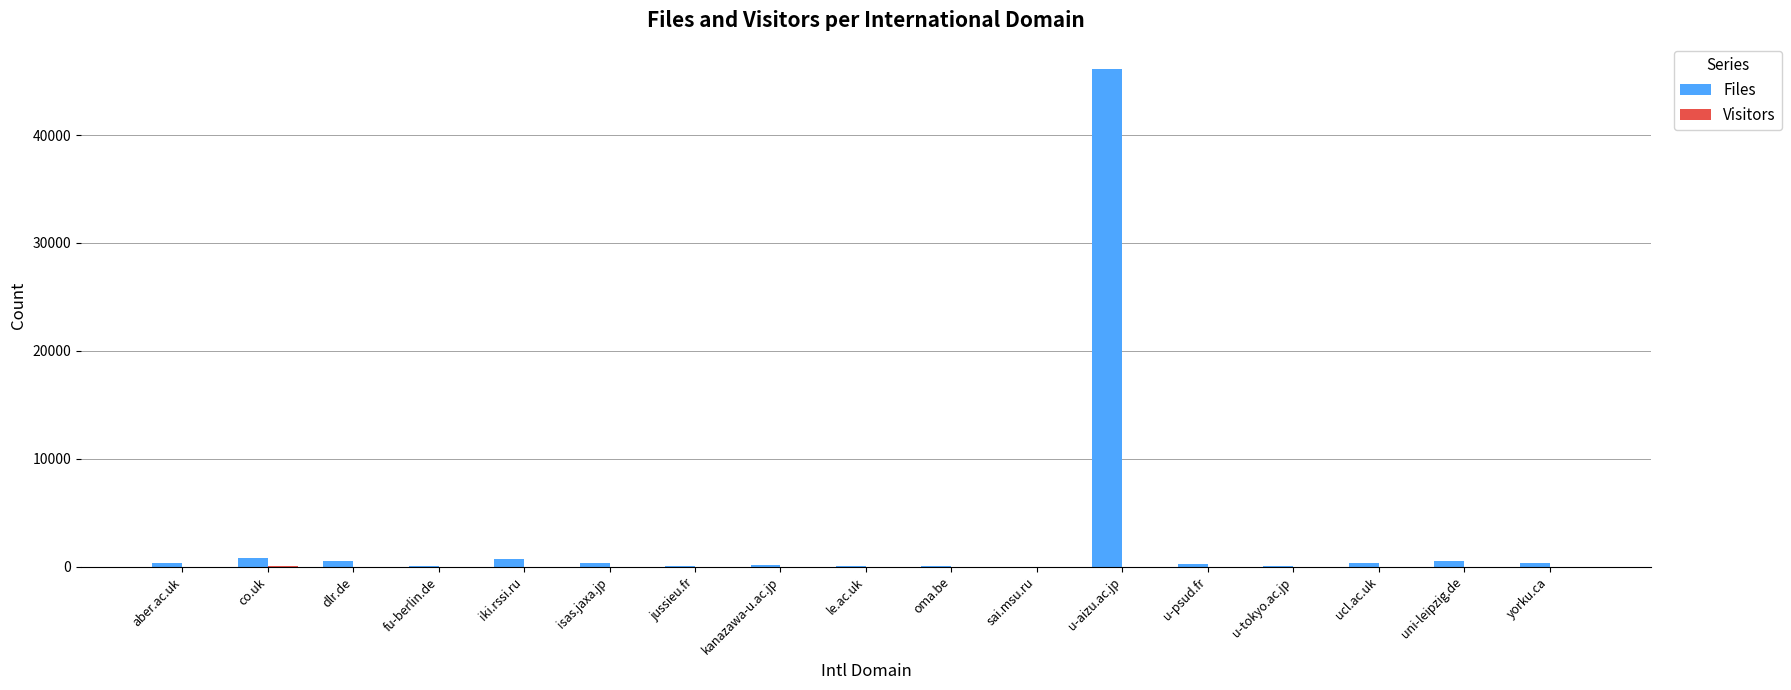

Which series has the largest range (max minus min)?

Files